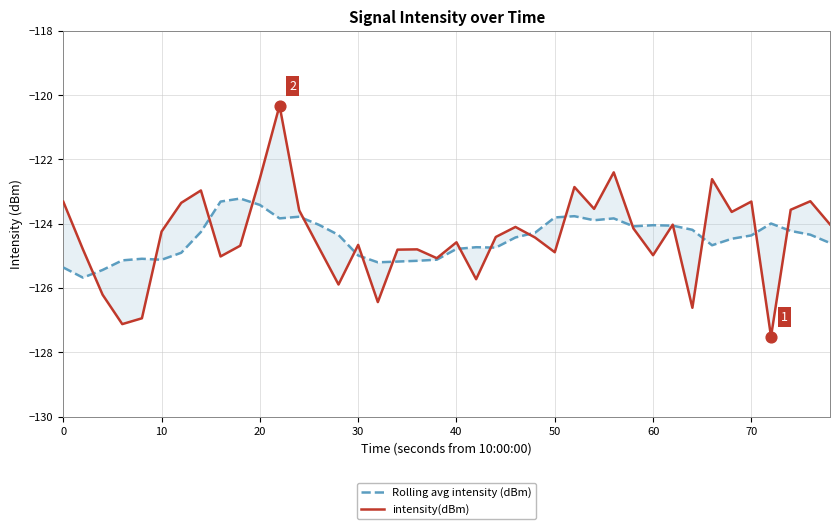

Which series reaches the minimum Y coordinate?

intensity(dBm)